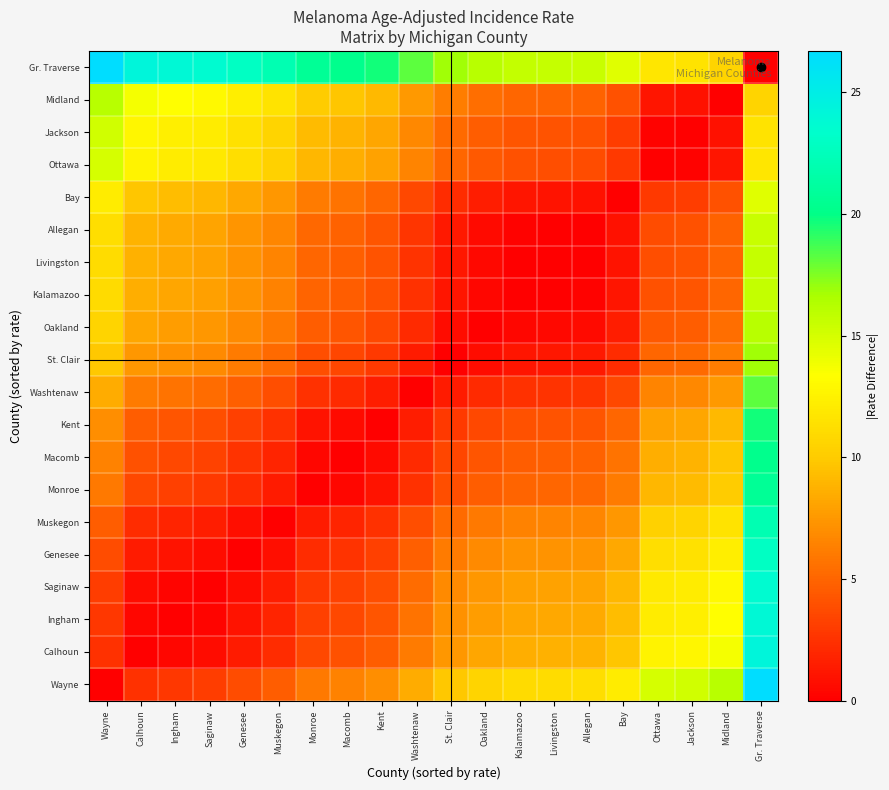

Reading left to right, list all the values displayed in this chart.

Wayne: Wayne=0.0	Calhoun=2.4	Ingham=2.8	Saginaw=3.1	Genesee=3.8	Muskegon=4.6	Monroe=6.0	Macomb=6.4	Kent=7.0	Washtenaw=8.5	St. Clair=9.9	Oakland=10.6	Kalamazoo=11.0	Livingston=11.1	Allegan=11.2	Bay=12.1	Ottawa=15.0	Jackson=15.2	Midland=16.1	Gr. Traverse=26.7
Calhoun: Wayne=2.4	Calhoun=0.0	Ingham=0.4	Saginaw=0.7	Genesee=1.4	Muskegon=2.2	Monroe=3.6	Macomb=4.0	Kent=4.6	Washtenaw=6.1	St. Clair=7.5	Oakland=8.2	Kalamazoo=8.6	Livingston=8.7	Allegan=8.8	Bay=9.7	Ottawa=12.6	Jackson=12.8	Midland=13.7	Gr. Traverse=24.3
Ingham: Wayne=2.8	Calhoun=0.4	Ingham=0.0	Saginaw=0.3	Genesee=1.0	Muskegon=1.8	Monroe=3.2	Macomb=3.6	Kent=4.2	Washtenaw=5.7	St. Clair=7.1	Oakland=7.8	Kalamazoo=8.2	Livingston=8.3	Allegan=8.4	Bay=9.3	Ottawa=12.2	Jackson=12.4	Midland=13.3	Gr. Traverse=23.9
Saginaw: Wayne=3.1	Calhoun=0.7	Ingham=0.3	Saginaw=0.0	Genesee=0.7	Muskegon=1.5	Monroe=2.9	Macomb=3.3	Kent=3.9	Washtenaw=5.4	St. Clair=6.8	Oakland=7.5	Kalamazoo=7.9	Livingston=8.0	Allegan=8.1	Bay=9.0	Ottawa=11.9	Jackson=12.1	Midland=13.0	Gr. Traverse=23.6
Genesee: Wayne=3.8	Calhoun=1.4	Ingham=1.0	Saginaw=0.7	Genesee=0.0	Muskegon=0.8	Monroe=2.2	Macomb=2.6	Kent=3.2	Washtenaw=4.7	St. Clair=6.1	Oakland=6.8	Kalamazoo=7.2	Livingston=7.3	Allegan=7.4	Bay=8.3	Ottawa=11.2	Jackson=11.4	Midland=12.3	Gr. Traverse=22.9
Muskegon: Wayne=4.6	Calhoun=2.2	Ingham=1.8	Saginaw=1.5	Genesee=0.8	Muskegon=0.0	Monroe=1.4	Macomb=1.8	Kent=2.4	Washtenaw=3.9	St. Clair=5.3	Oakland=6.0	Kalamazoo=6.4	Livingston=6.5	Allegan=6.6	Bay=7.5	Ottawa=10.4	Jackson=10.6	Midland=11.5	Gr. Traverse=22.1
Monroe: Wayne=6.0	Calhoun=3.6	Ingham=3.2	Saginaw=2.9	Genesee=2.2	Muskegon=1.4	Monroe=0.0	Macomb=0.4	Kent=1.0	Washtenaw=2.5	St. Clair=3.9	Oakland=4.6	Kalamazoo=5.0	Livingston=5.1	Allegan=5.2	Bay=6.1	Ottawa=9.0	Jackson=9.2	Midland=10.1	Gr. Traverse=20.7
Macomb: Wayne=6.4	Calhoun=4.0	Ingham=3.6	Saginaw=3.3	Genesee=2.6	Muskegon=1.8	Monroe=0.4	Macomb=0.0	Kent=0.6	Washtenaw=2.1	St. Clair=3.5	Oakland=4.2	Kalamazoo=4.6	Livingston=4.7	Allegan=4.8	Bay=5.7	Ottawa=8.6	Jackson=8.8	Midland=9.7	Gr. Traverse=20.3
Kent: Wayne=7.0	Calhoun=4.6	Ingham=4.2	Saginaw=3.9	Genesee=3.2	Muskegon=2.4	Monroe=1.0	Macomb=0.6	Kent=0.0	Washtenaw=1.5	St. Clair=2.9	Oakland=3.6	Kalamazoo=4.0	Livingston=4.1	Allegan=4.2	Bay=5.1	Ottawa=8.0	Jackson=8.2	Midland=9.1	Gr. Traverse=19.7
Washtenaw: Wayne=8.5	Calhoun=6.1	Ingham=5.7	Saginaw=5.4	Genesee=4.7	Muskegon=3.9	Monroe=2.5	Macomb=2.1	Kent=1.5	Washtenaw=0.0	St. Clair=1.4	Oakland=2.1	Kalamazoo=2.5	Livingston=2.6	Allegan=2.7	Bay=3.6	Ottawa=6.5	Jackson=6.7	Midland=7.6	Gr. Traverse=18.2
St. Clair: Wayne=9.9	Calhoun=7.5	Ingham=7.1	Saginaw=6.8	Genesee=6.1	Muskegon=5.3	Monroe=3.9	Macomb=3.5	Kent=2.9	Washtenaw=1.4	St. Clair=0.0	Oakland=0.7	Kalamazoo=1.1	Livingston=1.2	Allegan=1.3	Bay=2.2	Ottawa=5.1	Jackson=5.3	Midland=6.2	Gr. Traverse=16.8
Oakland: Wayne=10.6	Calhoun=8.2	Ingham=7.8	Saginaw=7.5	Genesee=6.8	Muskegon=6.0	Monroe=4.6	Macomb=4.2	Kent=3.6	Washtenaw=2.1	St. Clair=0.7	Oakland=0.0	Kalamazoo=0.4	Livingston=0.5	Allegan=0.6	Bay=1.5	Ottawa=4.4	Jackson=4.6	Midland=5.5	Gr. Traverse=16.1
Kalamazoo: Wayne=11.0	Calhoun=8.6	Ingham=8.2	Saginaw=7.9	Genesee=7.2	Muskegon=6.4	Monroe=5.0	Macomb=4.6	Kent=4.0	Washtenaw=2.5	St. Clair=1.1	Oakland=0.4	Kalamazoo=0.0	Livingston=0.1	Allegan=0.2	Bay=1.1	Ottawa=4.0	Jackson=4.2	Midland=5.1	Gr. Traverse=15.7
Livingston: Wayne=11.1	Calhoun=8.7	Ingham=8.3	Saginaw=8.0	Genesee=7.3	Muskegon=6.5	Monroe=5.1	Macomb=4.7	Kent=4.1	Washtenaw=2.6	St. Clair=1.2	Oakland=0.5	Kalamazoo=0.1	Livingston=0.0	Allegan=0.1	Bay=1.0	Ottawa=3.9	Jackson=4.1	Midland=5.0	Gr. Traverse=15.6
Allegan: Wayne=11.2	Calhoun=8.8	Ingham=8.4	Saginaw=8.1	Genesee=7.4	Muskegon=6.6	Monroe=5.2	Macomb=4.8	Kent=4.2	Washtenaw=2.7	St. Clair=1.3	Oakland=0.6	Kalamazoo=0.2	Livingston=0.1	Allegan=0.0	Bay=0.9	Ottawa=3.8	Jackson=4.0	Midland=4.9	Gr. Traverse=15.5
Bay: Wayne=12.1	Calhoun=9.7	Ingham=9.3	Saginaw=9.0	Genesee=8.3	Muskegon=7.5	Monroe=6.1	Macomb=5.7	Kent=5.1	Washtenaw=3.6	St. Clair=2.2	Oakland=1.5	Kalamazoo=1.1	Livingston=1.0	Allegan=0.9	Bay=0.0	Ottawa=2.9	Jackson=3.1	Midland=4.0	Gr. Traverse=14.6
Ottawa: Wayne=15.0	Calhoun=12.6	Ingham=12.2	Saginaw=11.9	Genesee=11.2	Muskegon=10.4	Monroe=9.0	Macomb=8.6	Kent=8.0	Washtenaw=6.5	St. Clair=5.1	Oakland=4.4	Kalamazoo=4.0	Livingston=3.9	Allegan=3.8	Bay=2.9	Ottawa=0.0	Jackson=0.2	Midland=1.1	Gr. Traverse=11.7
Jackson: Wayne=15.2	Calhoun=12.8	Ingham=12.4	Saginaw=12.1	Genesee=11.4	Muskegon=10.6	Monroe=9.2	Macomb=8.8	Kent=8.2	Washtenaw=6.7	St. Clair=5.3	Oakland=4.6	Kalamazoo=4.2	Livingston=4.1	Allegan=4.0	Bay=3.1	Ottawa=0.2	Jackson=0.0	Midland=0.9	Gr. Traverse=11.5
Midland: Wayne=16.1	Calhoun=13.7	Ingham=13.3	Saginaw=13.0	Genesee=12.3	Muskegon=11.5	Monroe=10.1	Macomb=9.7	Kent=9.1	Washtenaw=7.6	St. Clair=6.2	Oakland=5.5	Kalamazoo=5.1	Livingston=5.0	Allegan=4.9	Bay=4.0	Ottawa=1.1	Jackson=0.9	Midland=0.0	Gr. Traverse=10.6
Gr. Traverse: Wayne=26.7	Calhoun=24.3	Ingham=23.9	Saginaw=23.6	Genesee=22.9	Muskegon=22.1	Monroe=20.7	Macomb=20.3	Kent=19.7	Washtenaw=18.2	St. Clair=16.8	Oakland=16.1	Kalamazoo=15.7	Livingston=15.6	Allegan=15.5	Bay=14.6	Ottawa=11.7	Jackson=11.5	Midland=10.6	Gr. Traverse=0.0